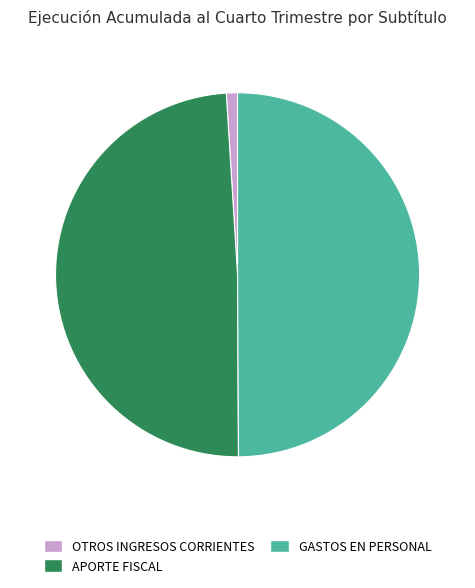

Rank the categories by value from lowest to highest.

OTROS INGRESOS CORRIENTES, APORTE FISCAL, GASTOS EN PERSONAL